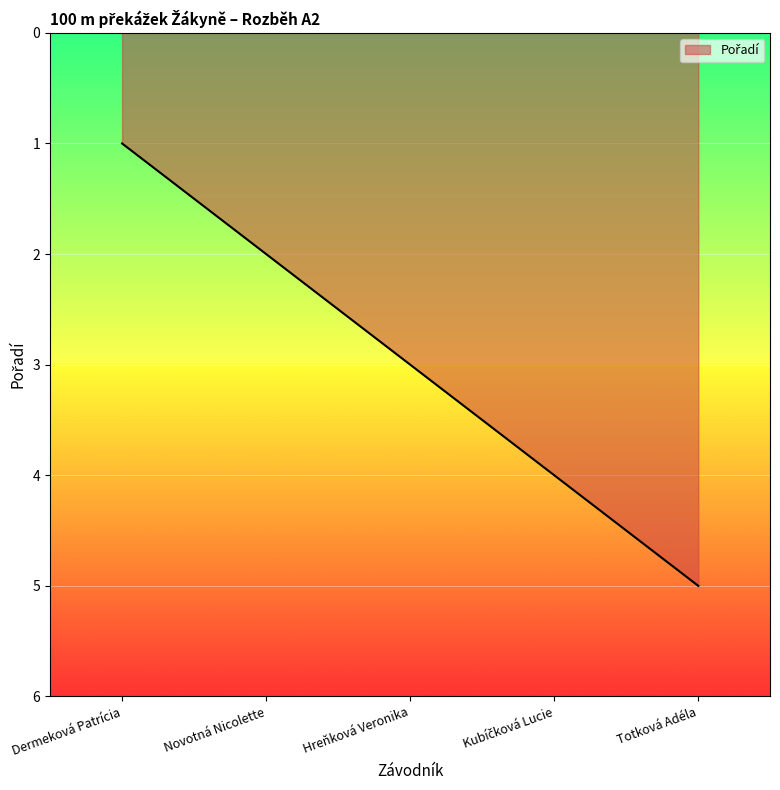

The value at Dermeková Patrícia is 1. True or false?

True